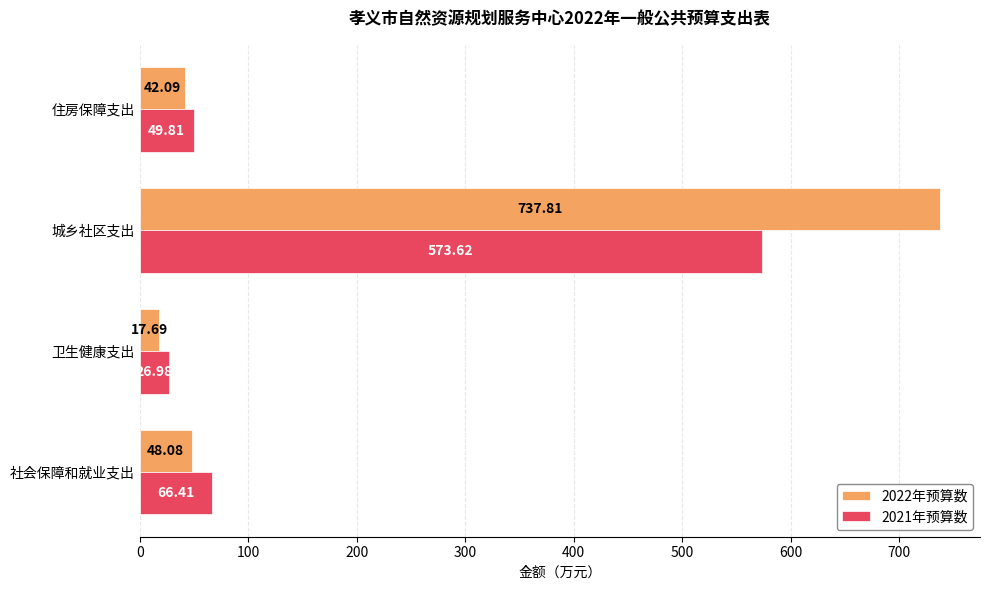

What is the sum of all 2021年预算数 values?

716.8